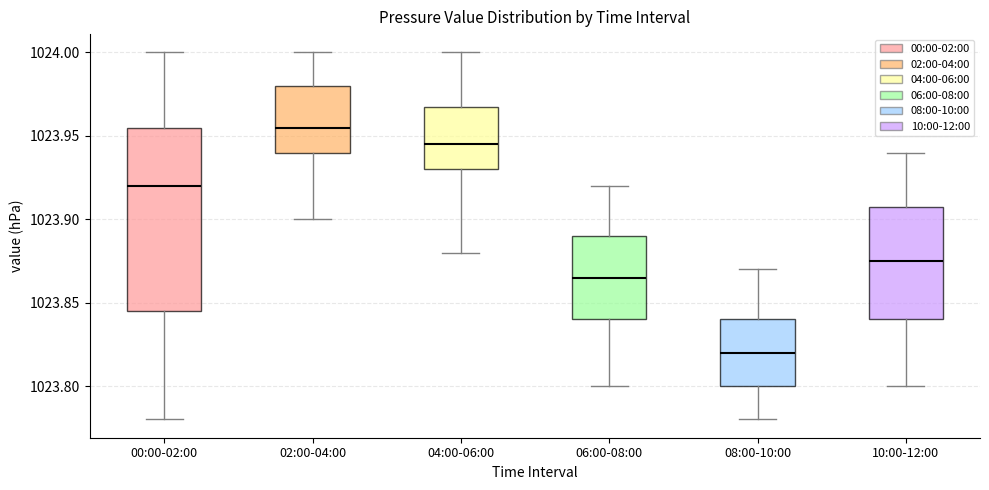

Where does the upper whisker of the box for 06:00-08:00 end on the y-axis? The values are not printed on the chart, so give them approximately, as read against the axis.

1023.920